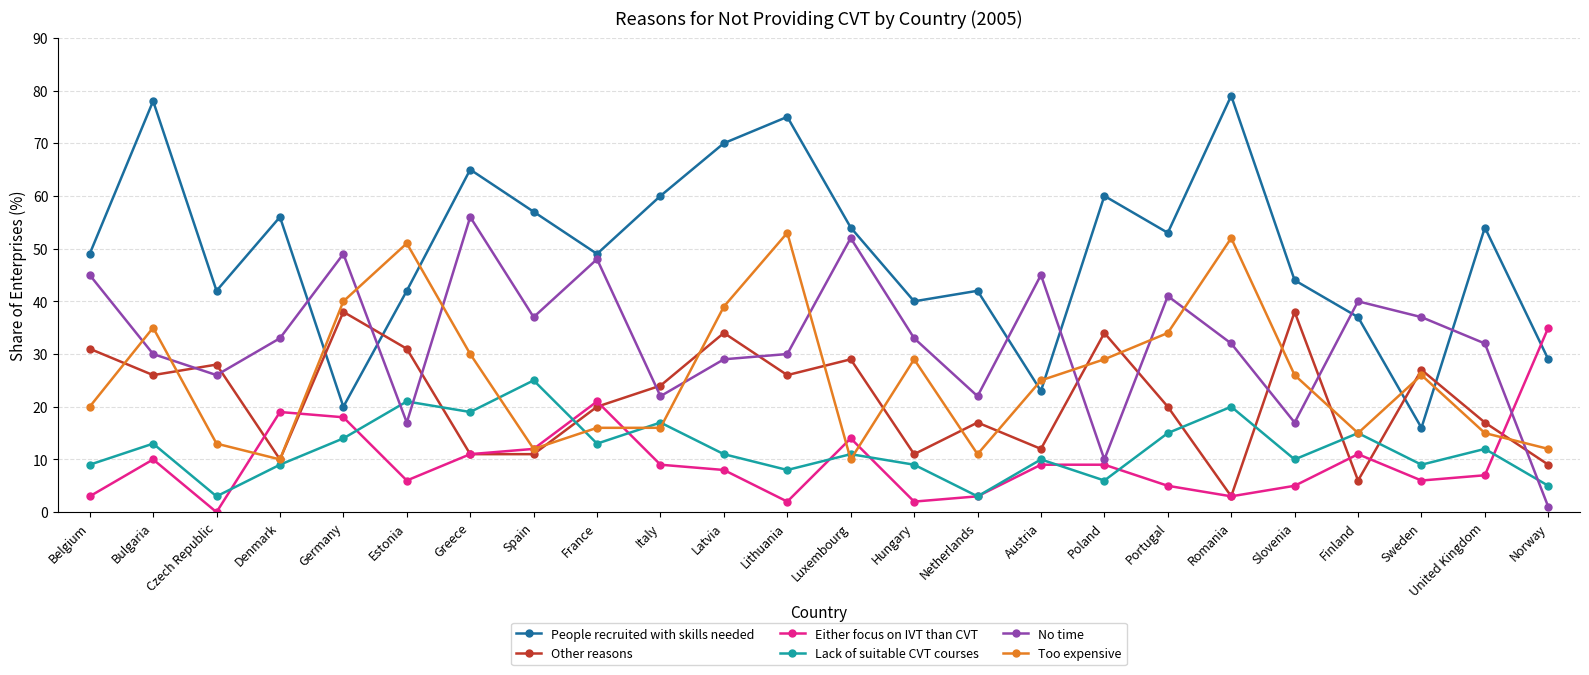

Which series has the widest spread of values?

People recruited with skills needed